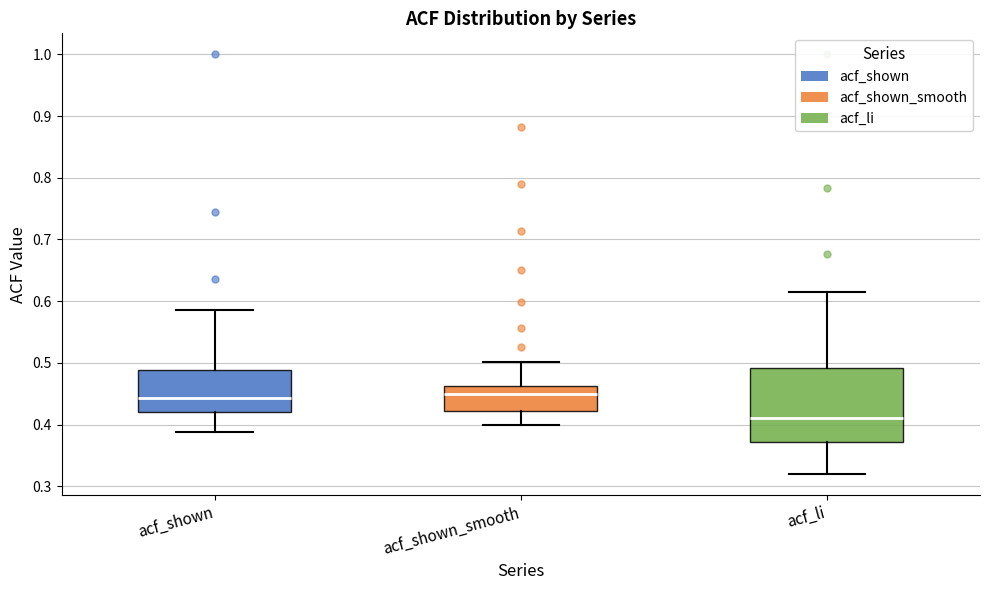

Reading left to right, transcribe this box plot: for each box, give where its median line is, the range the box spans, and where its two whiskers end, as read against the y-axis. The values are not printed on the chart, so give them approximately, as read against the axis.

acf_shown: median 0.44, box 0.42 to 0.49, whiskers 0.39 to 0.59
acf_shown_smooth: median 0.45, box 0.42 to 0.46, whiskers 0.40 to 0.50
acf_li: median 0.41, box 0.37 to 0.49, whiskers 0.32 to 0.62